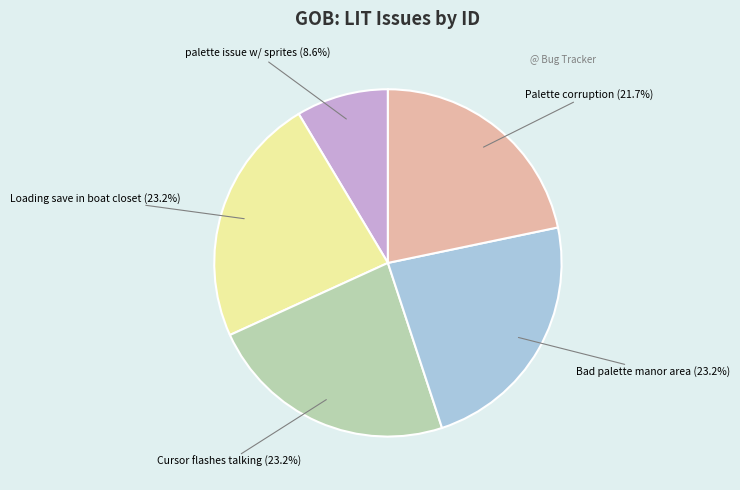

How many segments does this pie chart have?

5